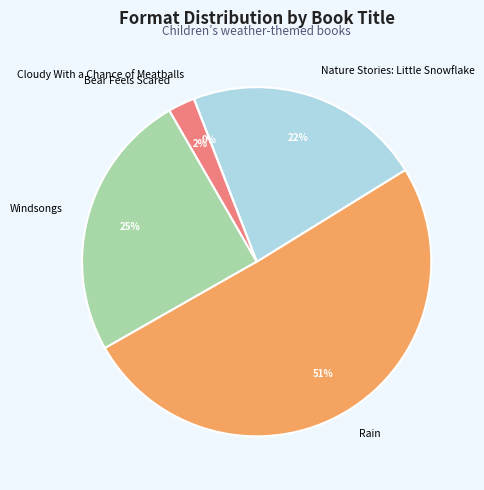

Is there any slice that represents more than half of the pie?

Yes